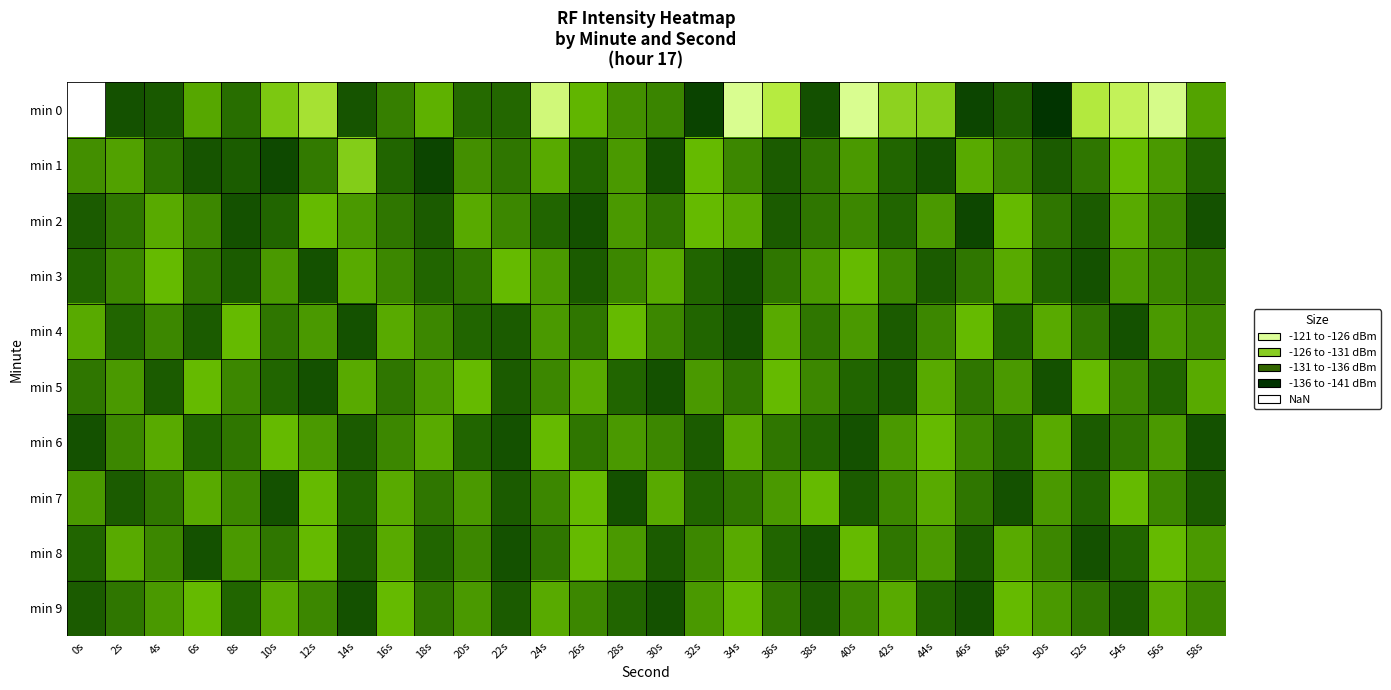

Reading left to right, what are all the values shown in this chart?

min 0: 0s=-140.9	2s=-124.0	4s=-124.8	6s=-129.9	8s=-126.5	10s=-132.3	12s=-134.8	14s=-124.3	16s=-127.6	18s=-130.4	20s=-126.3	22s=-126.1	24s=-139.0	26s=-130.7	28s=-128.4	30s=-127.8	32s=-122.6	34s=-140.2	36s=-135.7	38s=-123.9	40s=-140.2	42s=-133.3	44s=-132.9	46s=-122.8	48s=-125.4	50s=-121.2	52s=-135.6	54s=-137.2	56s=-139.9	58s=-129.7
min 1: 0s=-128.4	2s=-129.5	4s=-126.7	6s=-124.3	8s=-125.1	10s=-123.2	12s=-127.2	14s=-132.8	16s=-126.0	18s=-122.8	20s=-128.5	22s=-127.0	24s=-130.0	26s=-126.0	28s=-129.0	30s=-124.0	32s=-131.0	34s=-128.0	36s=-125.0	38s=-127.0	40s=-129.0	42s=-126.0	44s=-124.0	46s=-130.0	48s=-128.0	50s=-125.0	52s=-127.0	54s=-131.0	56s=-129.0	58s=-126.0
min 2: 0s=-125.0	2s=-127.0	4s=-130.0	6s=-128.0	8s=-124.0	10s=-126.0	12s=-131.0	14s=-129.0	16s=-127.0	18s=-125.0	20s=-130.0	22s=-128.0	24s=-126.0	26s=-124.0	28s=-129.0	30s=-127.0	32s=-131.0	34s=-130.0	36s=-125.0	38s=-127.0	40s=-128.0	42s=-126.0	44s=-129.0	46s=-123.0	48s=-131.0	50s=-127.0	52s=-125.0	54s=-130.0	56s=-128.0	58s=-124.0
min 3: 0s=-126.0	2s=-128.0	4s=-131.0	6s=-127.0	8s=-125.0	10s=-129.0	12s=-124.0	14s=-130.0	16s=-128.0	18s=-126.0	20s=-127.0	22s=-131.0	24s=-129.0	26s=-125.0	28s=-128.0	30s=-130.0	32s=-126.0	34s=-124.0	36s=-127.0	38s=-129.0	40s=-131.0	42s=-128.0	44s=-125.0	46s=-127.0	48s=-130.0	50s=-126.0	52s=-124.0	54s=-129.0	56s=-128.0	58s=-127.0
min 4: 0s=-130.0	2s=-126.0	4s=-128.0	6s=-125.0	8s=-131.0	10s=-127.0	12s=-129.0	14s=-124.0	16s=-130.0	18s=-128.0	20s=-126.0	22s=-125.0	24s=-129.0	26s=-127.0	28s=-131.0	30s=-128.0	32s=-126.0	34s=-124.0	36s=-130.0	38s=-127.0	40s=-129.0	42s=-125.0	44s=-128.0	46s=-131.0	48s=-126.0	50s=-130.0	52s=-127.0	54s=-124.0	56s=-129.0	58s=-128.0
min 5: 0s=-127.0	2s=-129.0	4s=-125.0	6s=-131.0	8s=-128.0	10s=-126.0	12s=-124.0	14s=-130.0	16s=-127.0	18s=-129.0	20s=-131.0	22s=-125.0	24s=-128.0	26s=-130.0	28s=-126.0	30s=-124.0	32s=-129.0	34s=-127.0	36s=-131.0	38s=-128.0	40s=-126.0	42s=-125.0	44s=-130.0	46s=-127.0	48s=-129.0	50s=-124.0	52s=-131.0	54s=-128.0	56s=-126.0	58s=-130.0
min 6: 0s=-124.0	2s=-128.0	4s=-130.0	6s=-126.0	8s=-127.0	10s=-131.0	12s=-129.0	14s=-125.0	16s=-128.0	18s=-130.0	20s=-126.0	22s=-124.0	24s=-131.0	26s=-127.0	28s=-129.0	30s=-128.0	32s=-125.0	34s=-130.0	36s=-127.0	38s=-126.0	40s=-124.0	42s=-129.0	44s=-131.0	46s=-128.0	48s=-126.0	50s=-130.0	52s=-125.0	54s=-127.0	56s=-129.0	58s=-124.0
min 7: 0s=-129.0	2s=-125.0	4s=-127.0	6s=-130.0	8s=-128.0	10s=-124.0	12s=-131.0	14s=-126.0	16s=-130.0	18s=-127.0	20s=-129.0	22s=-125.0	24s=-128.0	26s=-131.0	28s=-124.0	30s=-130.0	32s=-126.0	34s=-127.0	36s=-129.0	38s=-131.0	40s=-125.0	42s=-128.0	44s=-130.0	46s=-127.0	48s=-124.0	50s=-129.0	52s=-126.0	54s=-131.0	56s=-128.0	58s=-125.0
min 8: 0s=-126.0	2s=-130.0	4s=-128.0	6s=-124.0	8s=-129.0	10s=-127.0	12s=-131.0	14s=-125.0	16s=-130.0	18s=-126.0	20s=-128.0	22s=-124.0	24s=-127.0	26s=-131.0	28s=-129.0	30s=-125.0	32s=-128.0	34s=-130.0	36s=-126.0	38s=-124.0	40s=-131.0	42s=-127.0	44s=-129.0	46s=-125.0	48s=-130.0	50s=-128.0	52s=-124.0	54s=-126.0	56s=-131.0	58s=-129.0
min 9: 0s=-125.0	2s=-127.0	4s=-129.0	6s=-131.0	8s=-126.0	10s=-130.0	12s=-128.0	14s=-124.0	16s=-131.0	18s=-127.0	20s=-129.0	22s=-125.0	24s=-130.0	26s=-128.0	28s=-126.0	30s=-124.0	32s=-129.0	34s=-131.0	36s=-127.0	38s=-125.0	40s=-128.0	42s=-130.0	44s=-126.0	46s=-124.0	48s=-131.0	50s=-129.0	52s=-127.0	54s=-125.0	56s=-130.0	58s=-128.0